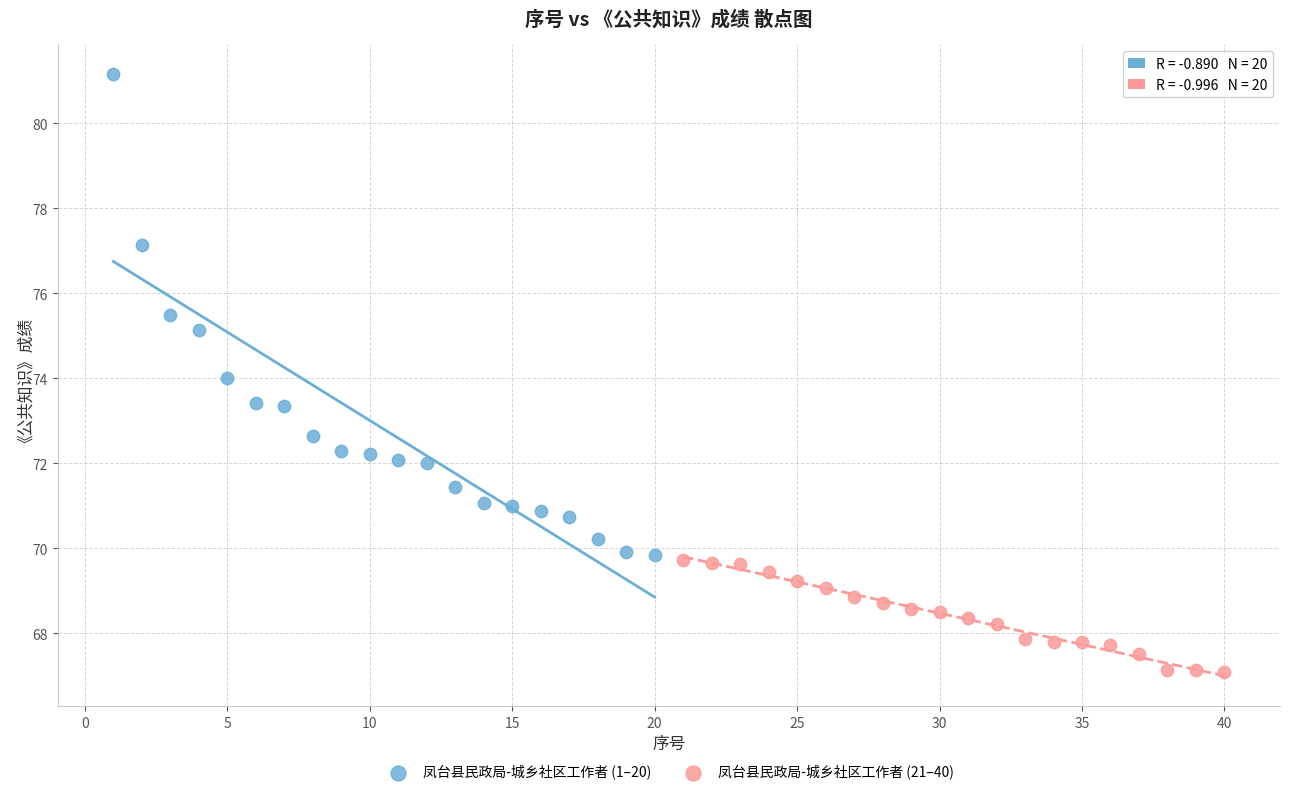

Which series has the widest spread of Y values?

凤台县民政局-城乡社区工作者 (1–20)